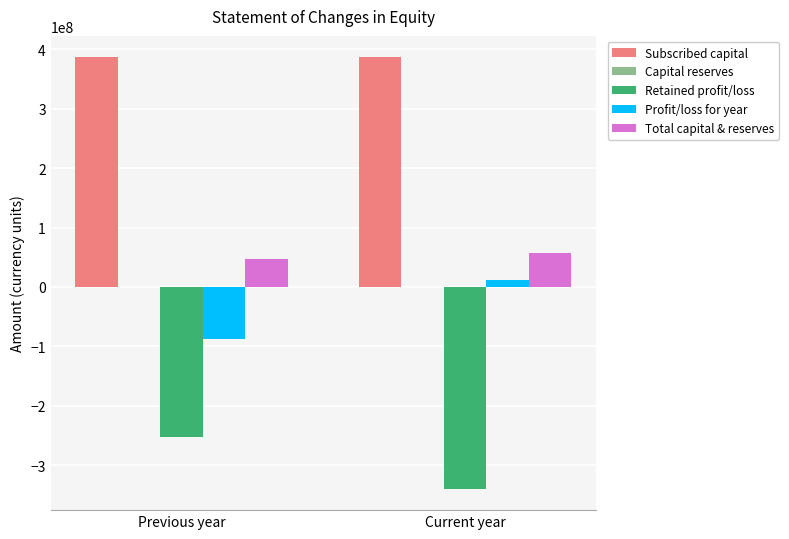

How many data points does each series have?

2